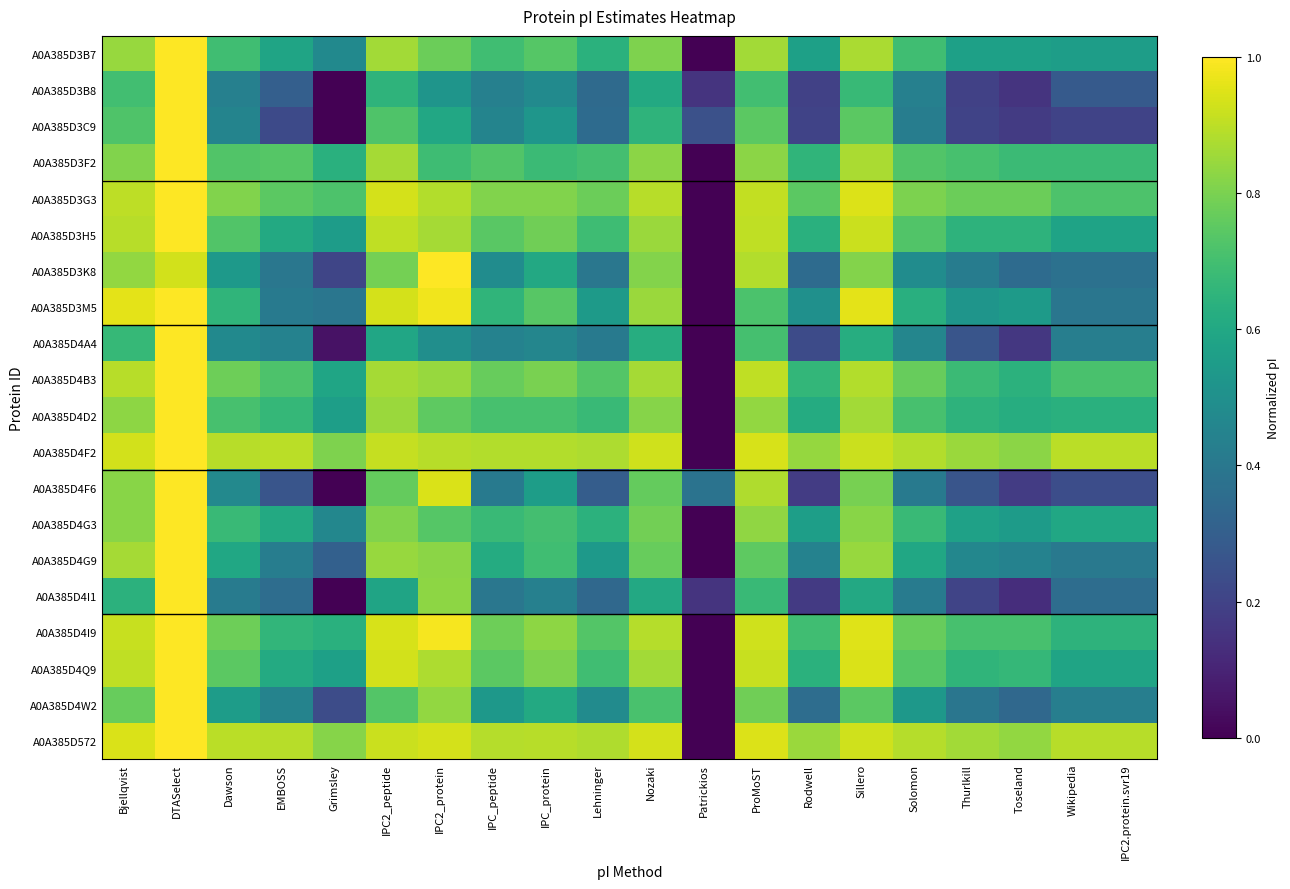

What is the difference between the highest and lowest values at Lehninger?

0.6